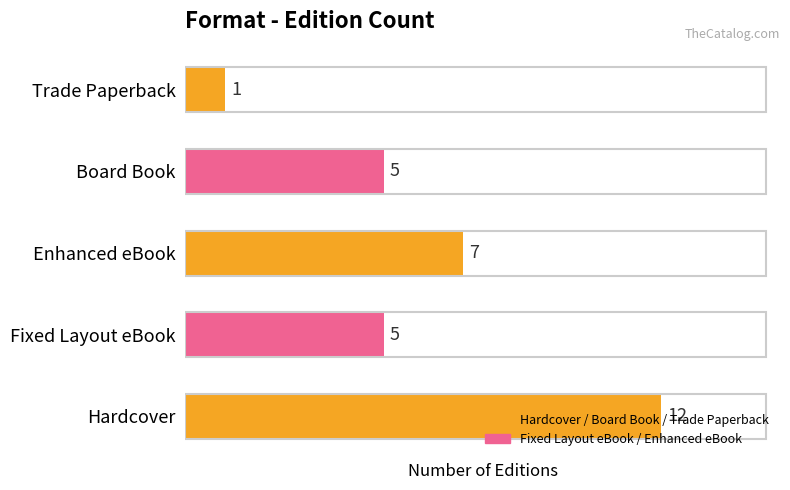

What is the smallest value displayed?

1